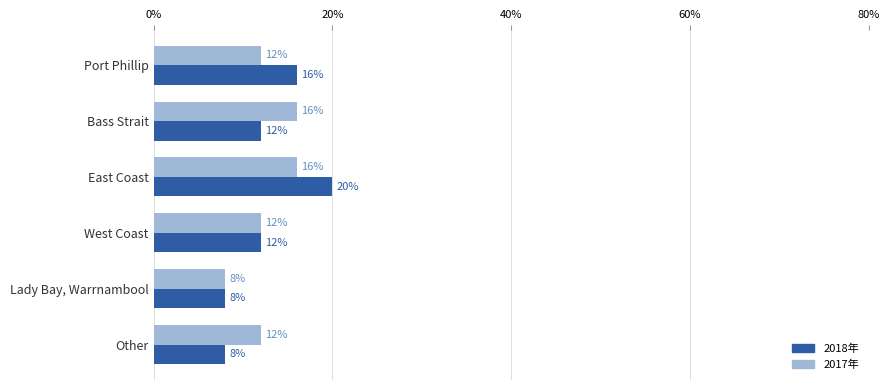

True or false: 2018年 has a value of 8 at Other.

True